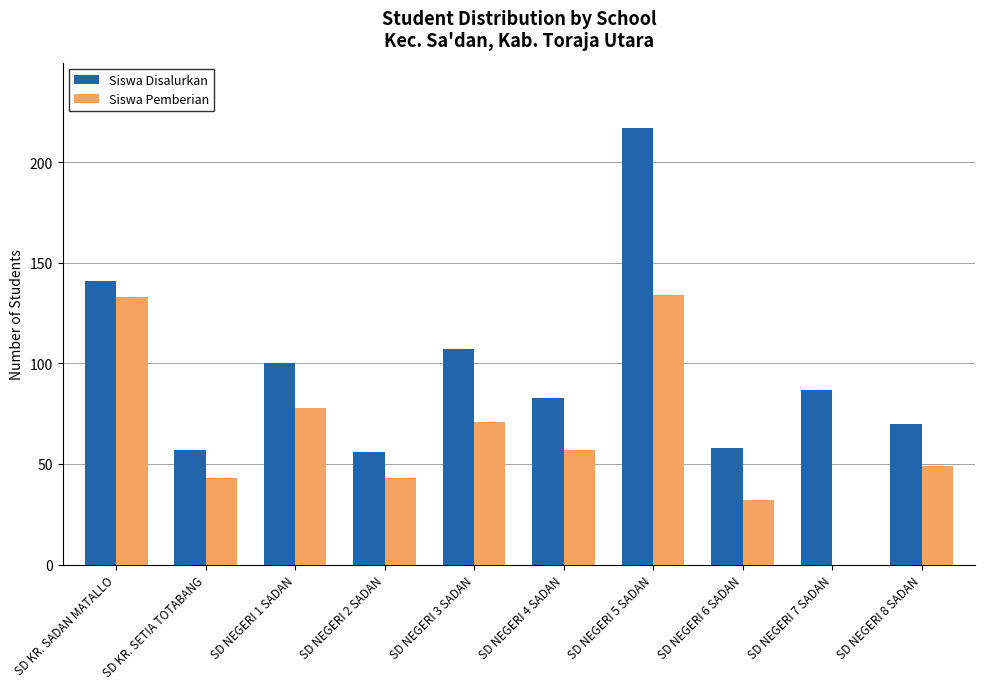

How many categories are shown in the chart?

10